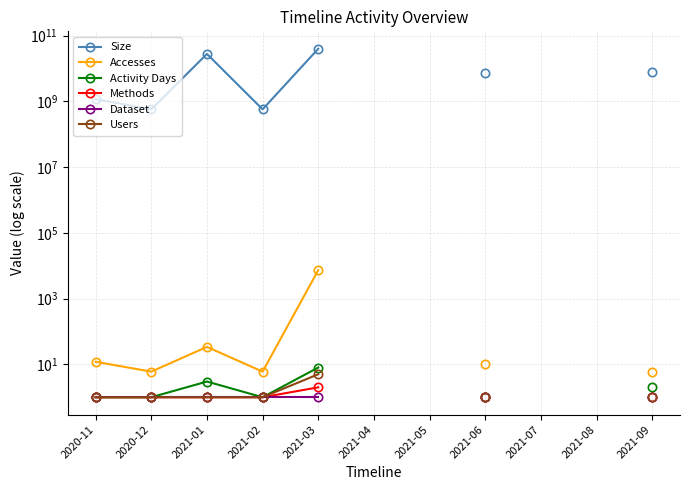

How many data points in Activity Days are less than 3?

5